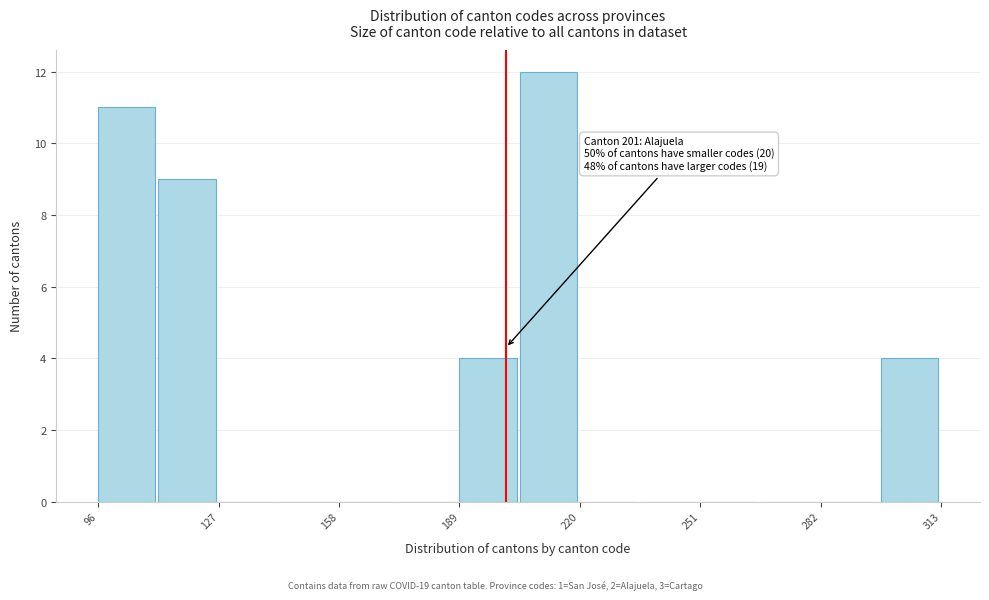

Around what value on the x-axis is the tallest bar? Give the approximate position of its centre, as read against the axis.

210